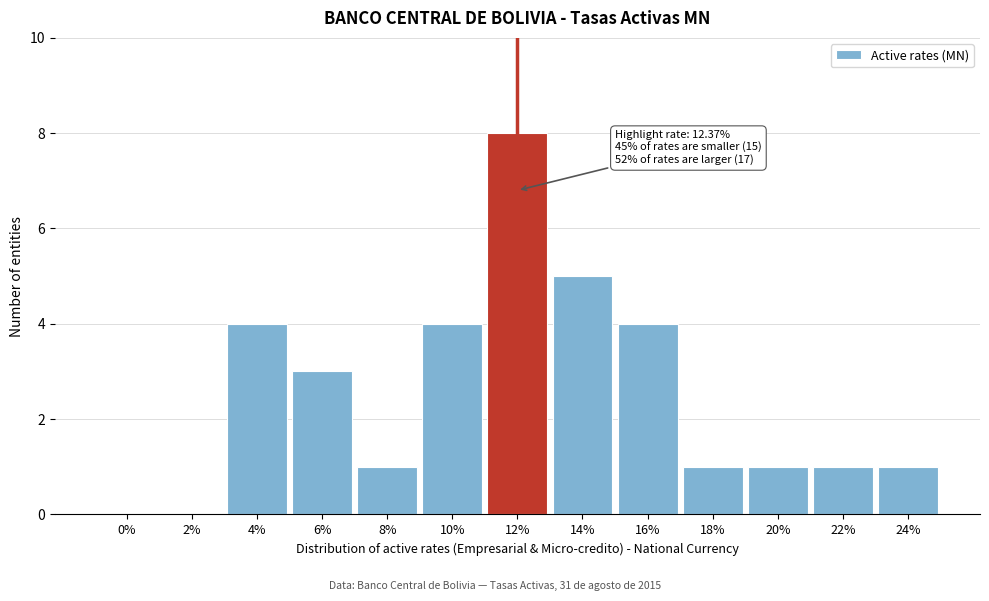

Reading left to right, extract all data points from this chart.

0%=0	2%=0	4%=4	6%=3	8%=1	10%=4	12%=8	14%=5	16%=4	18%=1	20%=1	22%=1	24%=1